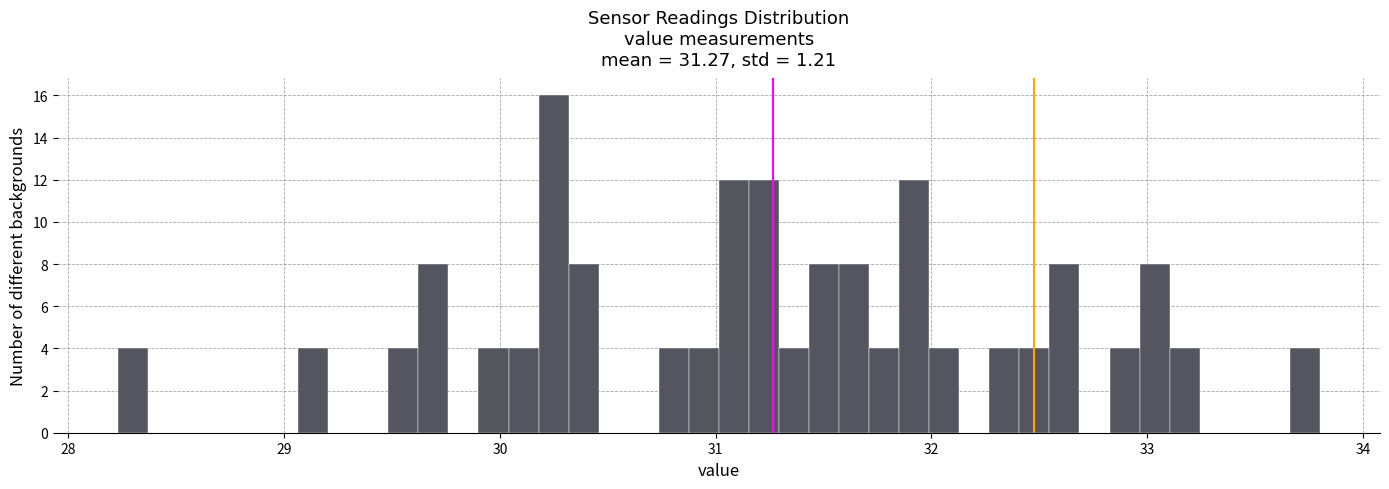

Around what value on the x-axis is the tallest bar? Give the approximate position of its centre, as read against the axis.

30.2